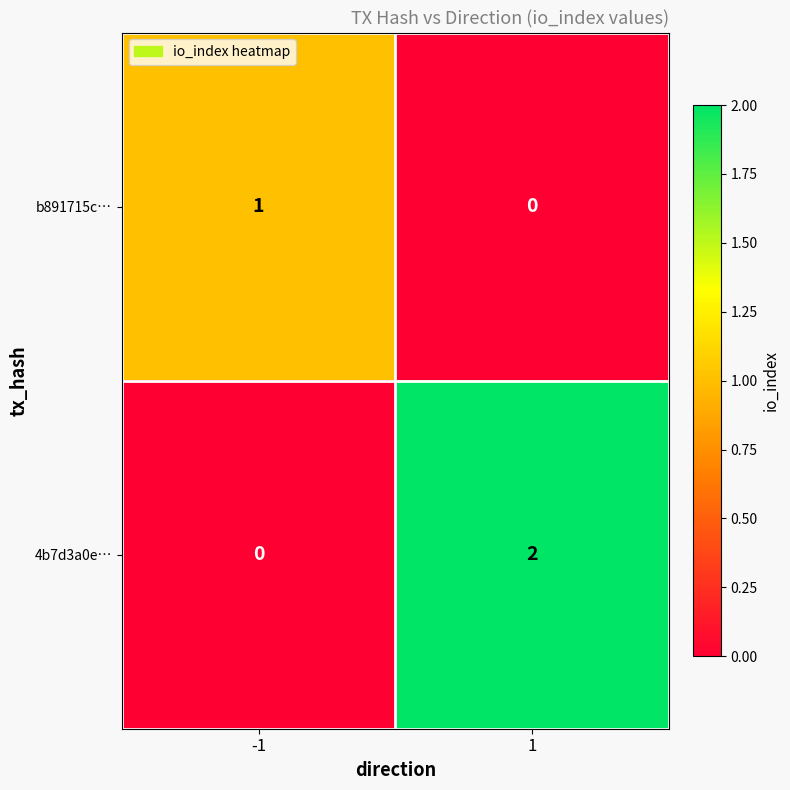

Which series changed the most between -1 and 1?

4b7d3a0e…